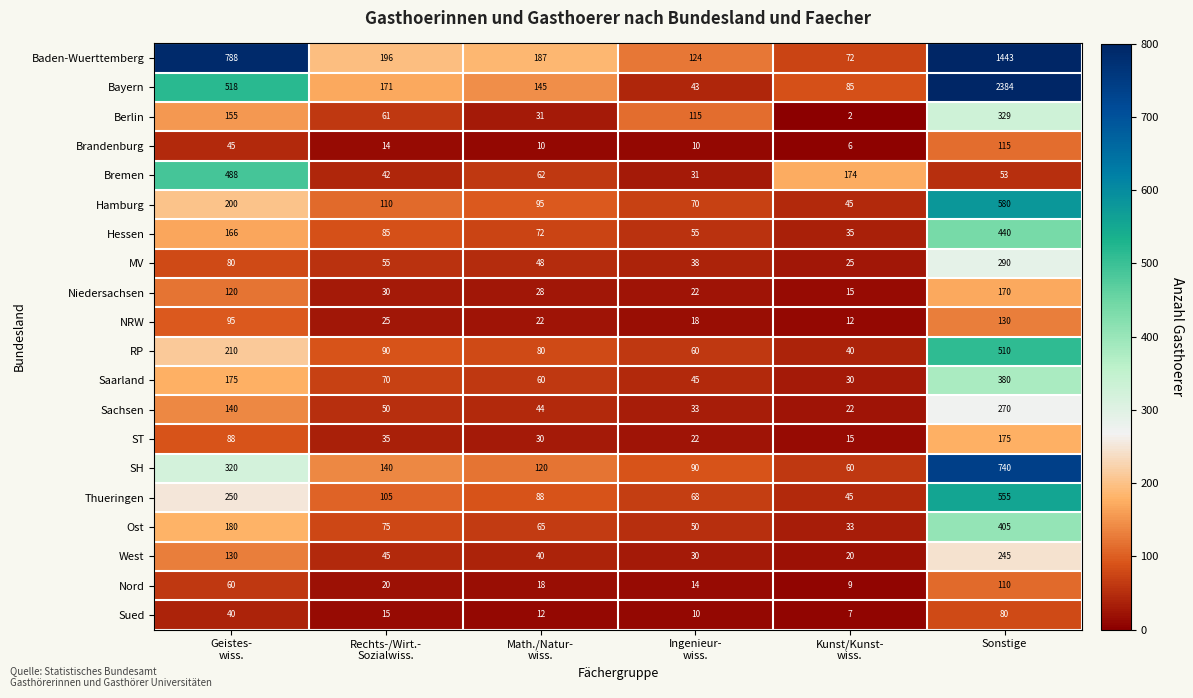

Which series has the widest spread of values?

Bayern